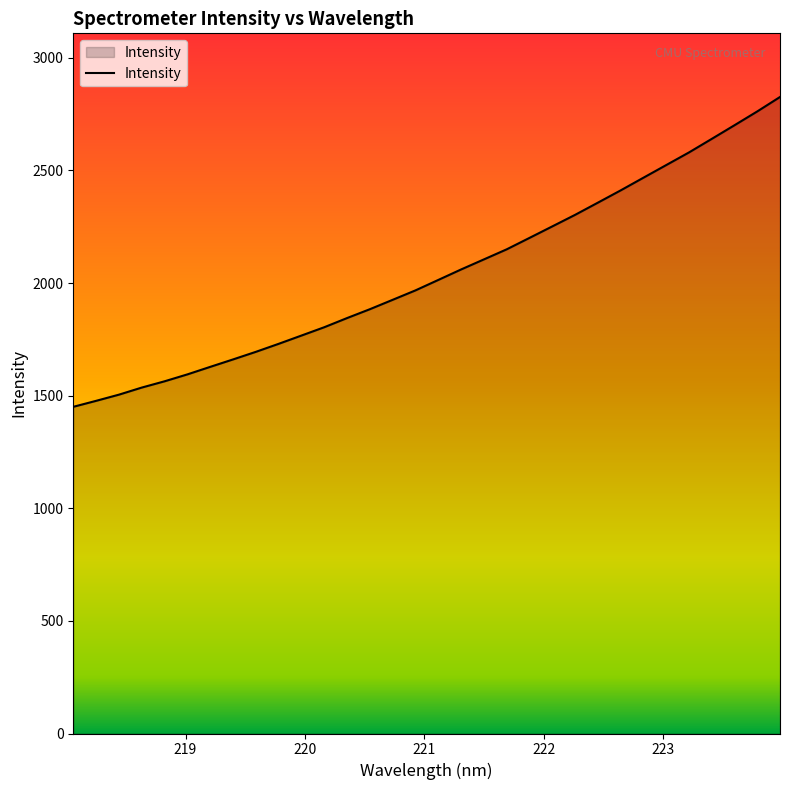

What is the maximum value shown in the chart?

2825.9